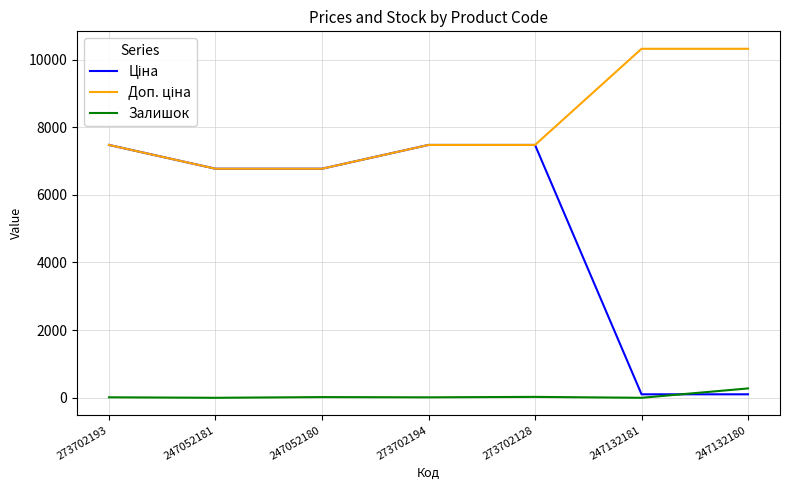

What is the total value across all series at 247052181?

13542.8